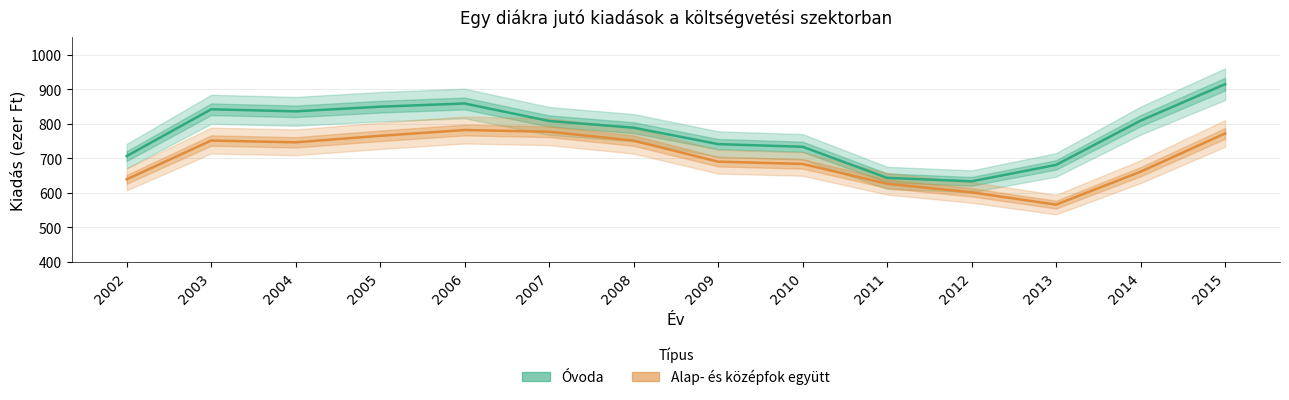

What is the average value of the Óvoda series?

774.7